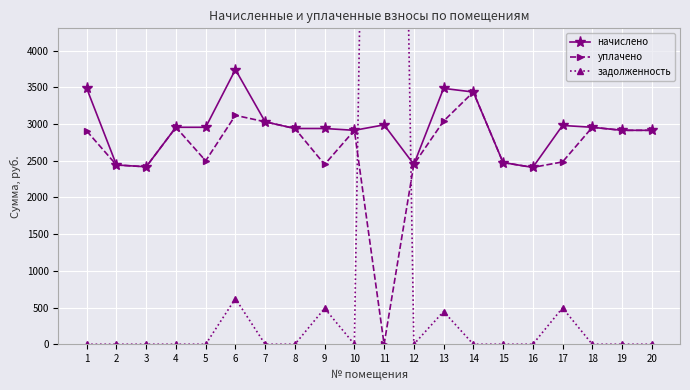

Where is the first local maximum for уплачено?

4